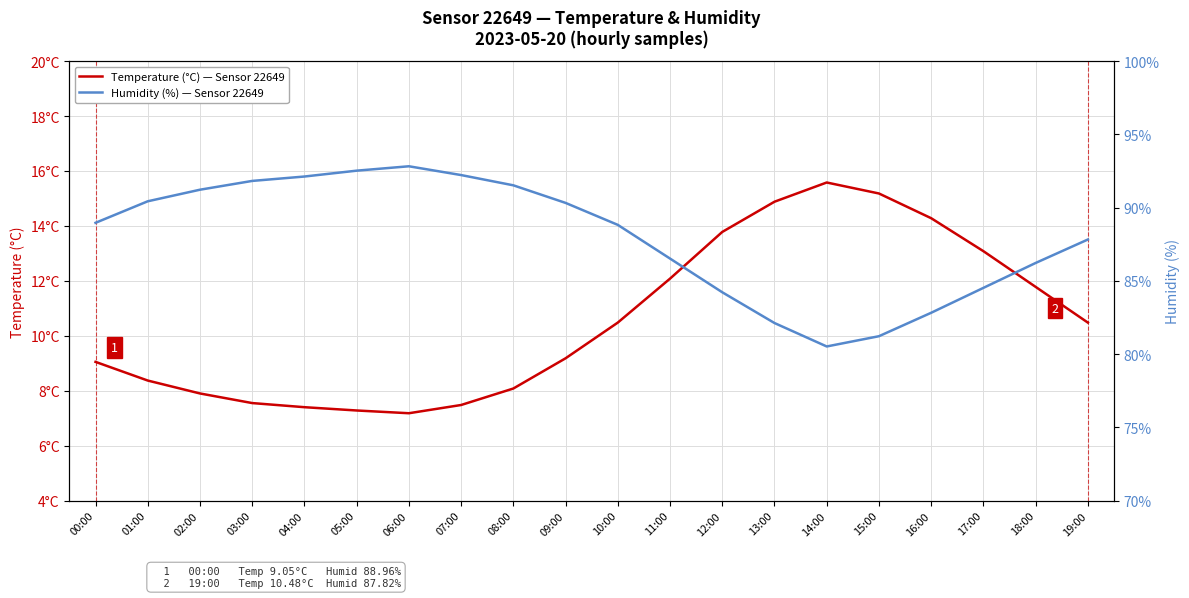

List the series in order of their overall mean, lowest first.

Temperature (°C) — Sensor 22649, Humidity (%) — Sensor 22649